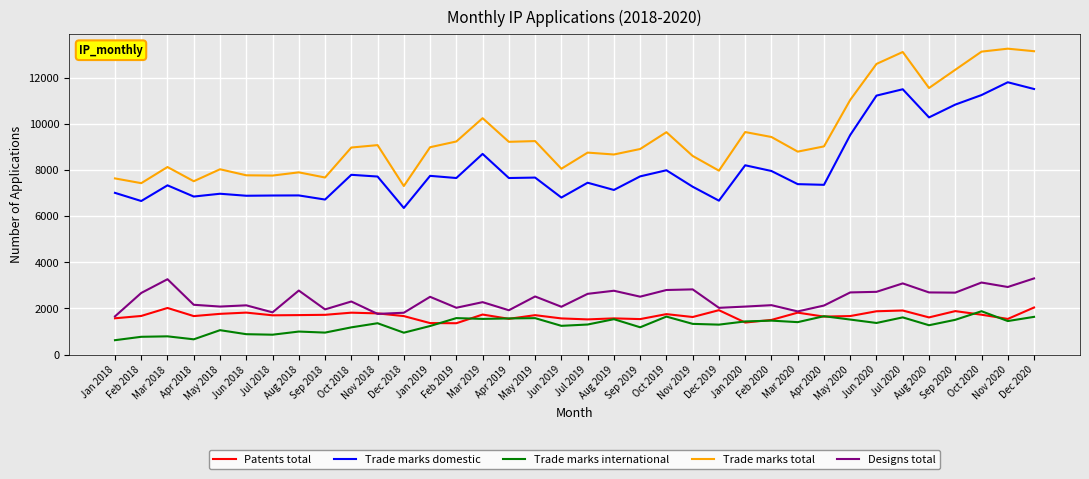

What is the greatest value displayed?

13254